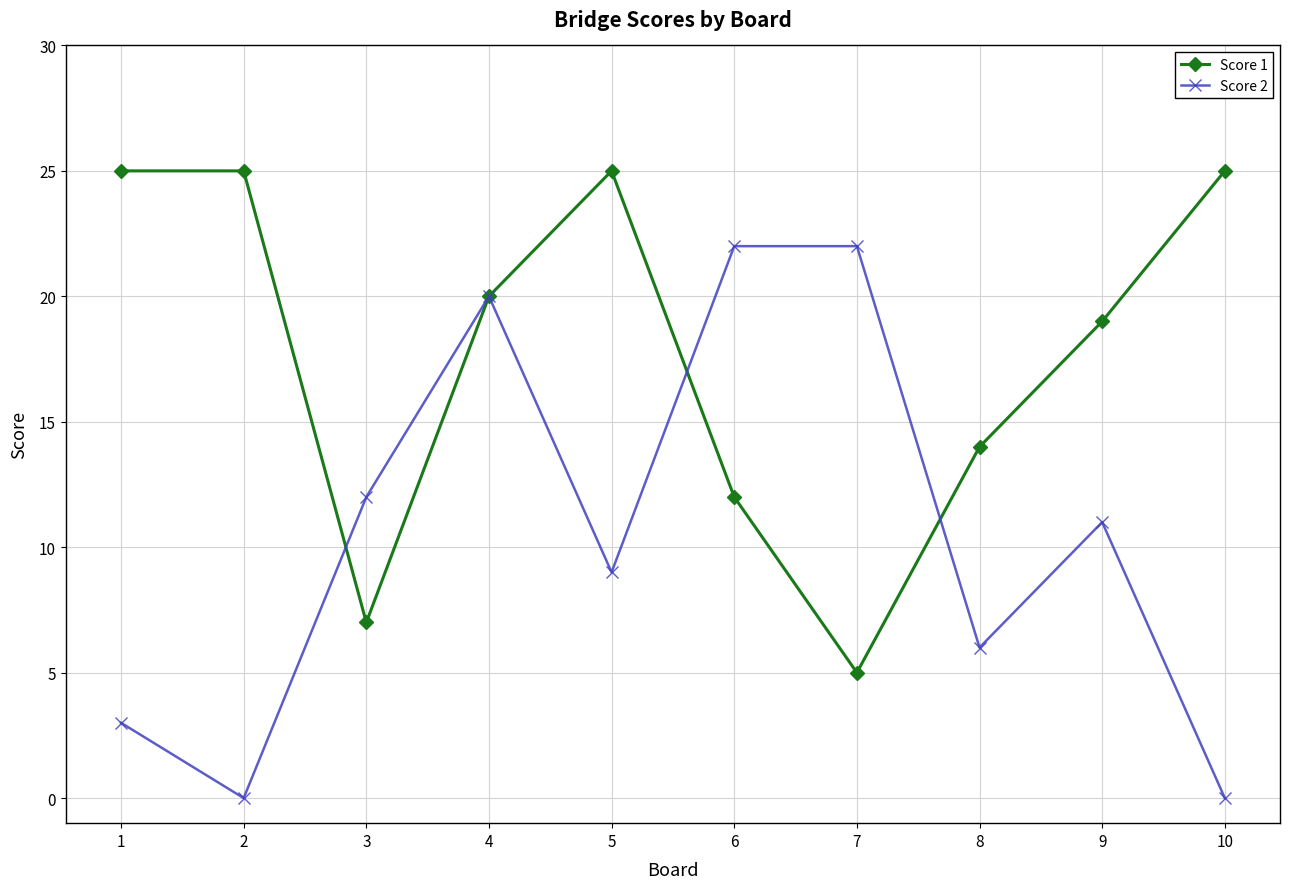

The Score 1 series shows 7 at 3. True or false?

True